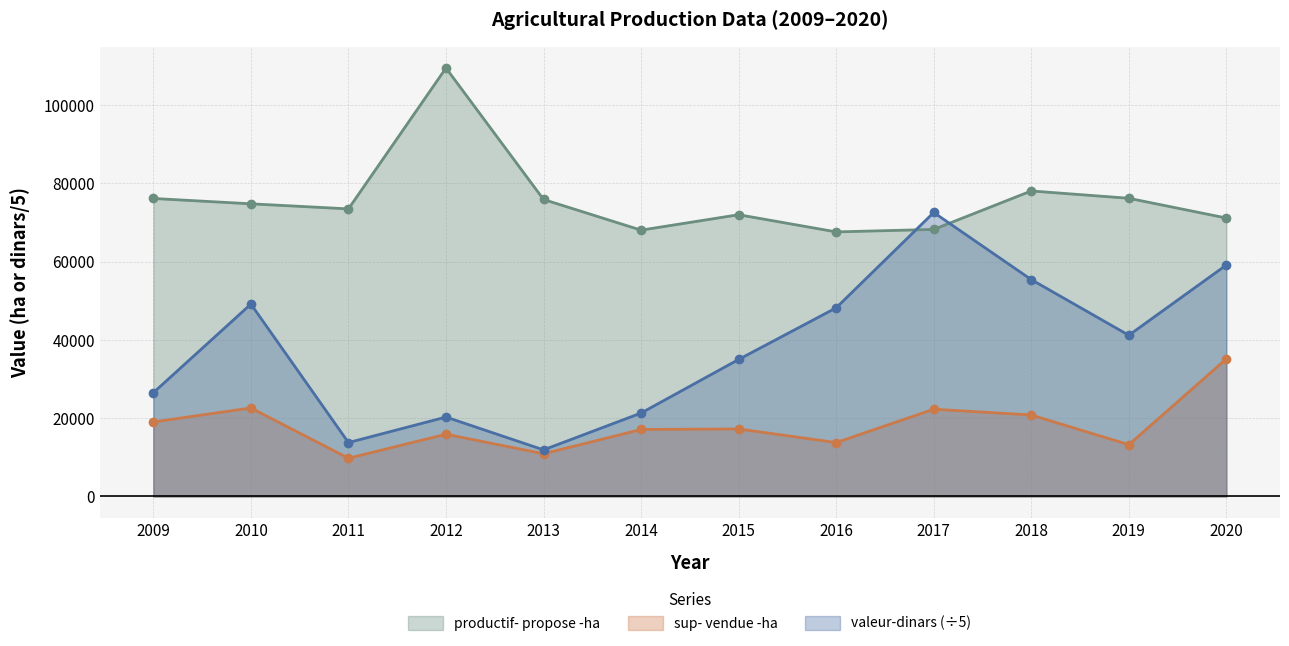

What are all the series names shown in the legend?

productif- propose -ha, sup- vendue -ha, valeur-dinars (÷5)